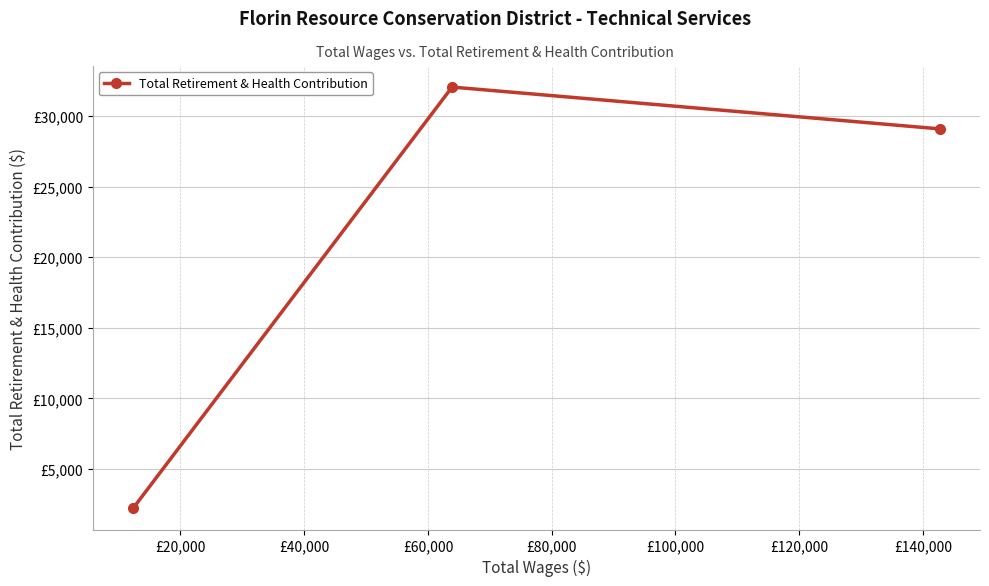

What is the greatest value displayed?

32061